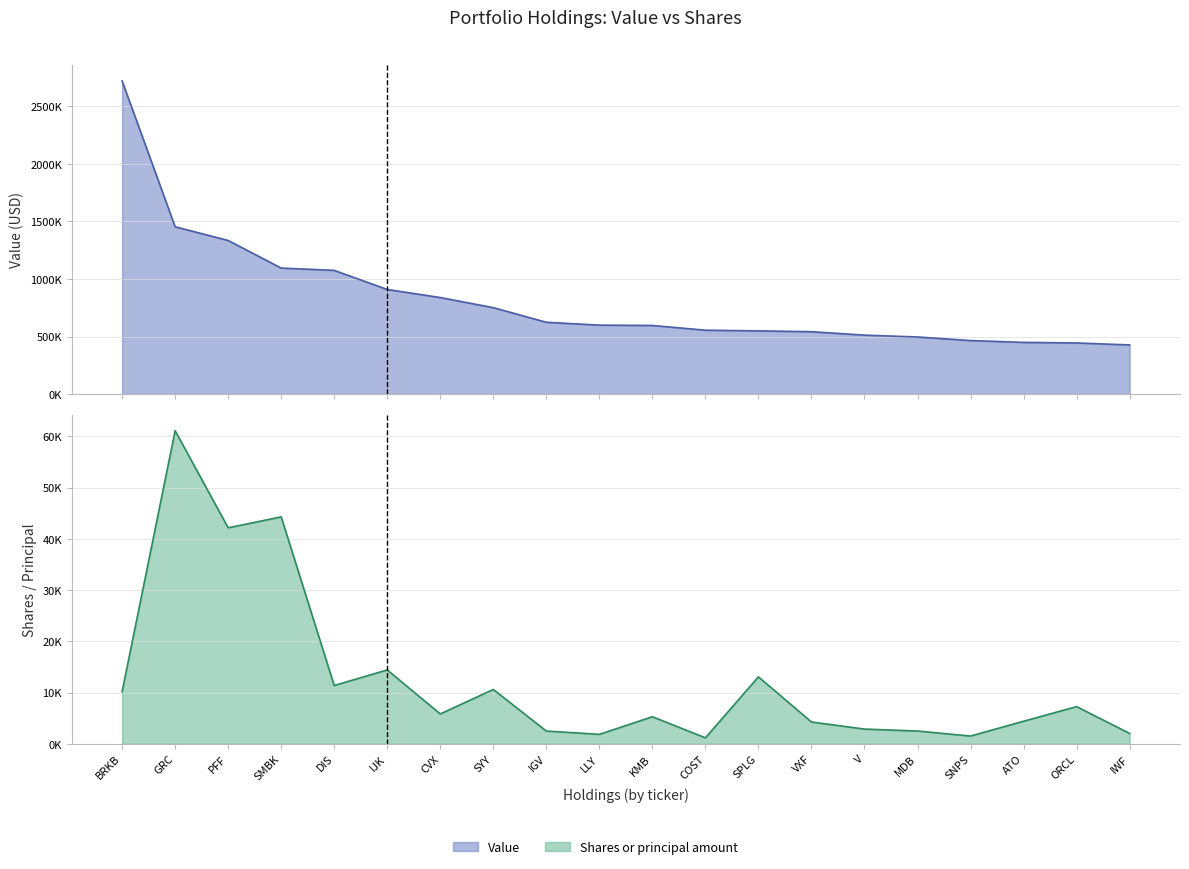

Reading left to right, transcribe all the data shown in this chart.

Value: 2722000	1454000	1335000	1095000	1075000	909000	839000	751000	624000	599000	596000	555000	549000	542000	512000	496000	465000	449000	444000	427000
Shares or principal amount: 10192	61116	42164	44298	11393	14426	5840	10615	2496	1853	5292	1176	13077	4261	2884	2500	1522	4413	7263	2030